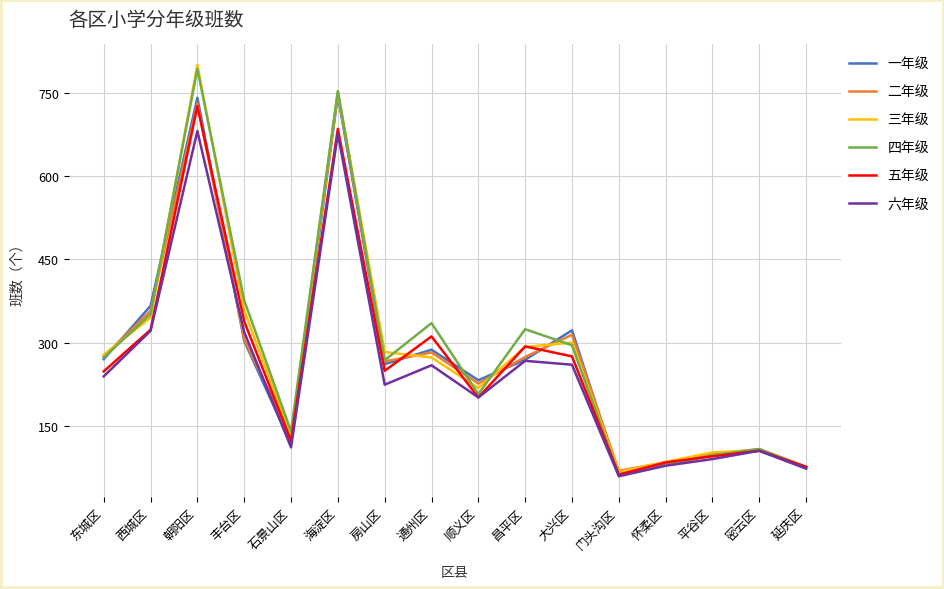

The 三年级 series shows 75 at 延庆区. True or false?

True